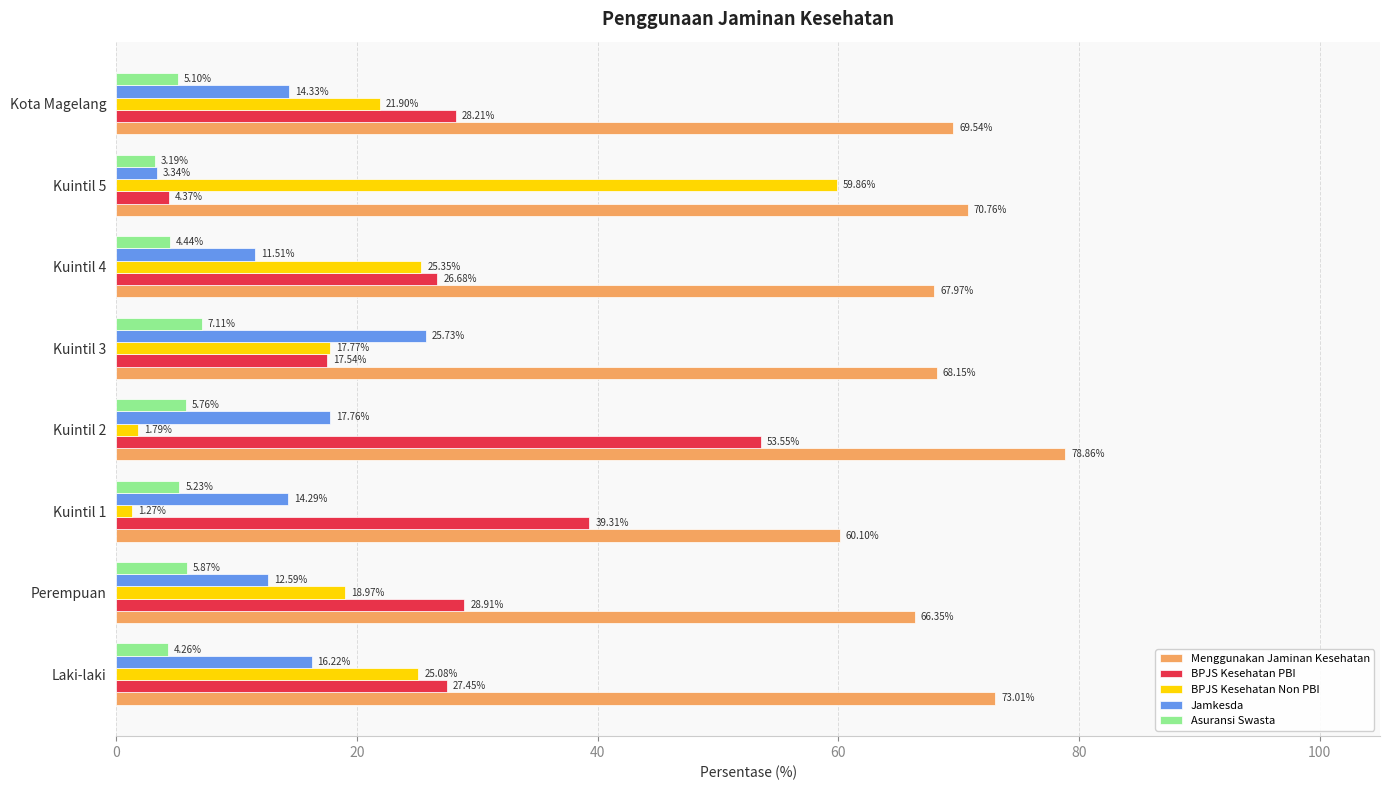

What is the total value across all series at Kuintil 5?

141.5